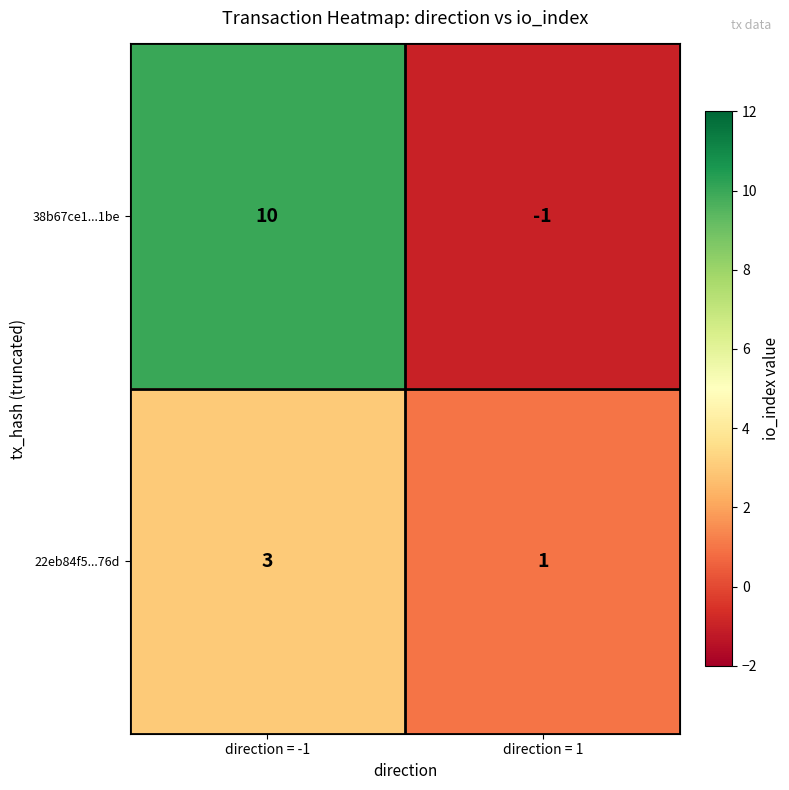

Where is 38b67ce1...1be nearest to the value 4?

direction = 1